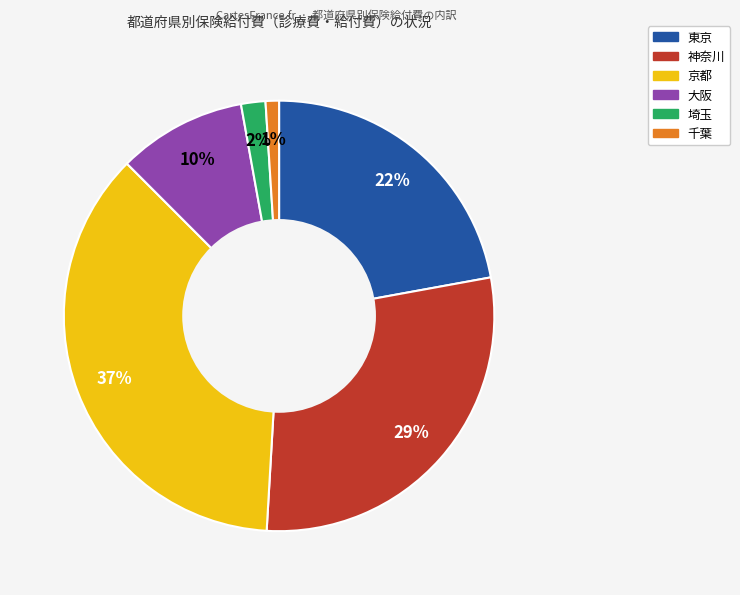

Is the sum of 千葉 and 京都 greater than half?

No